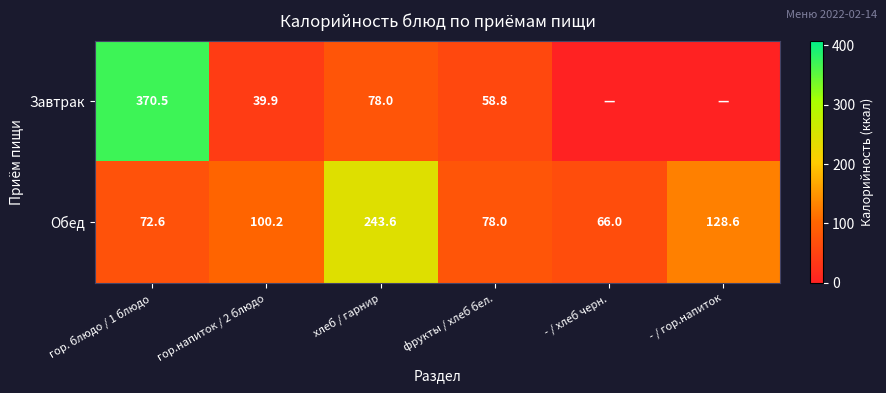

At which label is Обед closest to 154?

- / гор.напиток